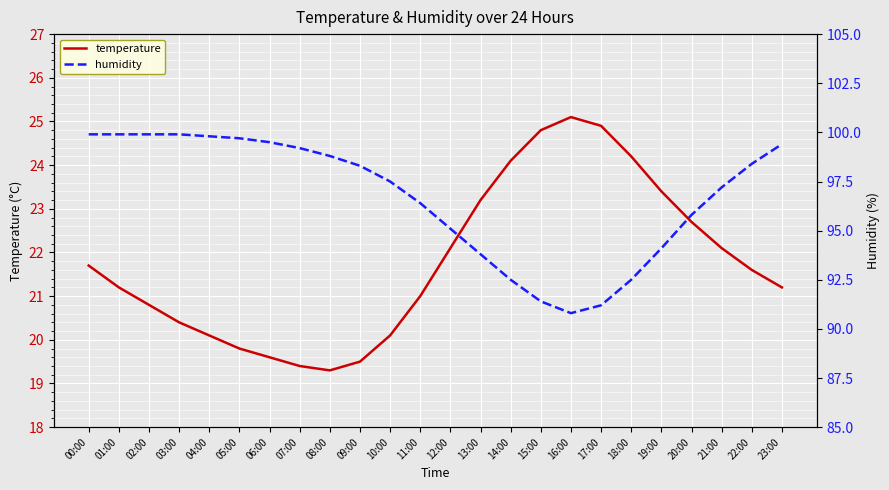

What is the difference between the maximum and minimum values in the humidity series?

9.1